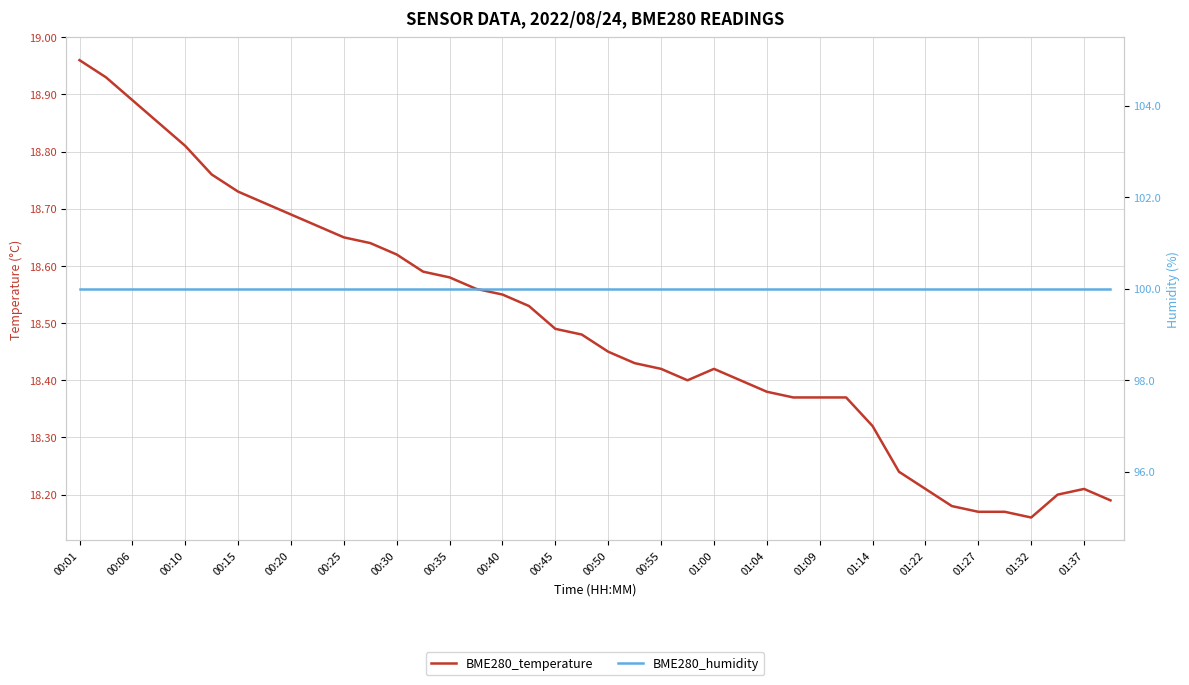

Is it true that BME280_temperature equals 6.9 at 01:27?

False